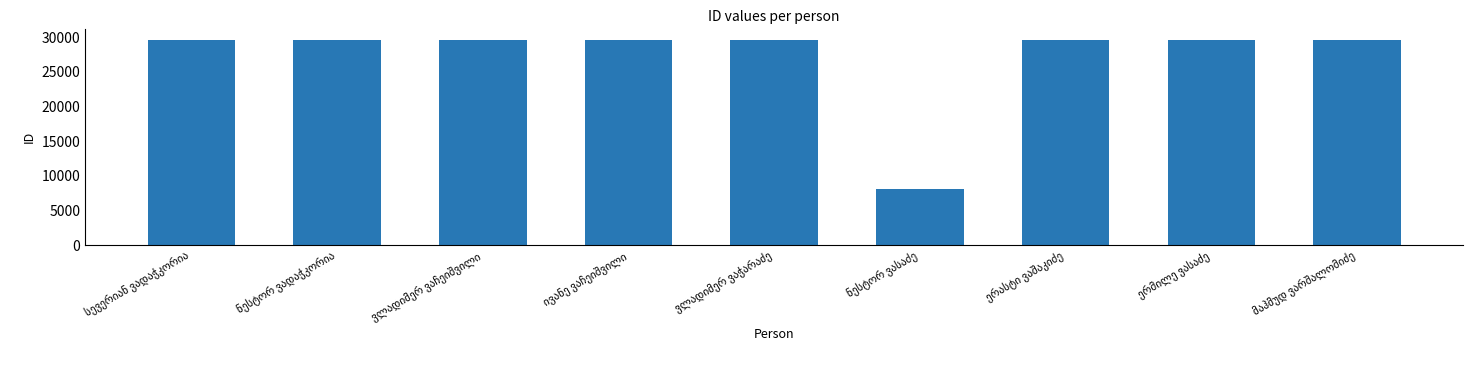

Does the chart contain any negative values?

No